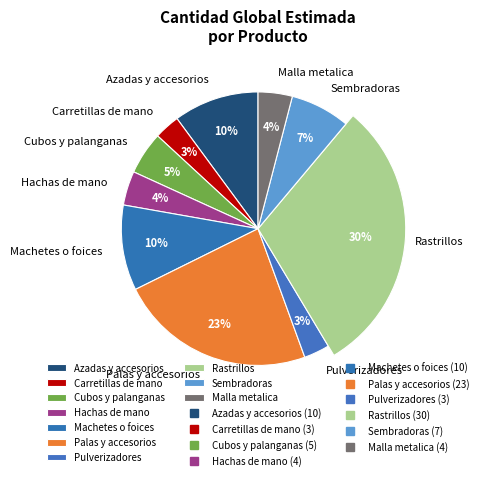

To the nearest percent, what portion does Carretillas de mano represent?

3%